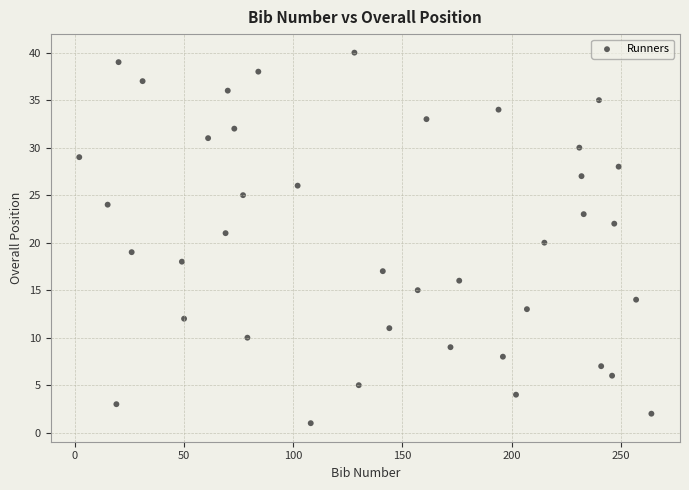

What is the range of Y values (max minus min)?

39